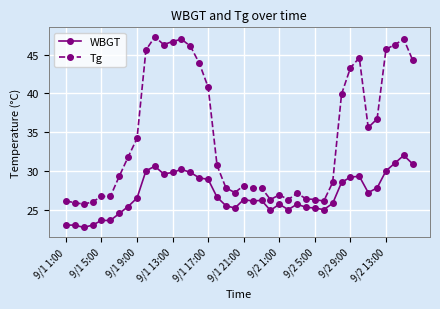

What is the sum of all WBGT values?

1077.7